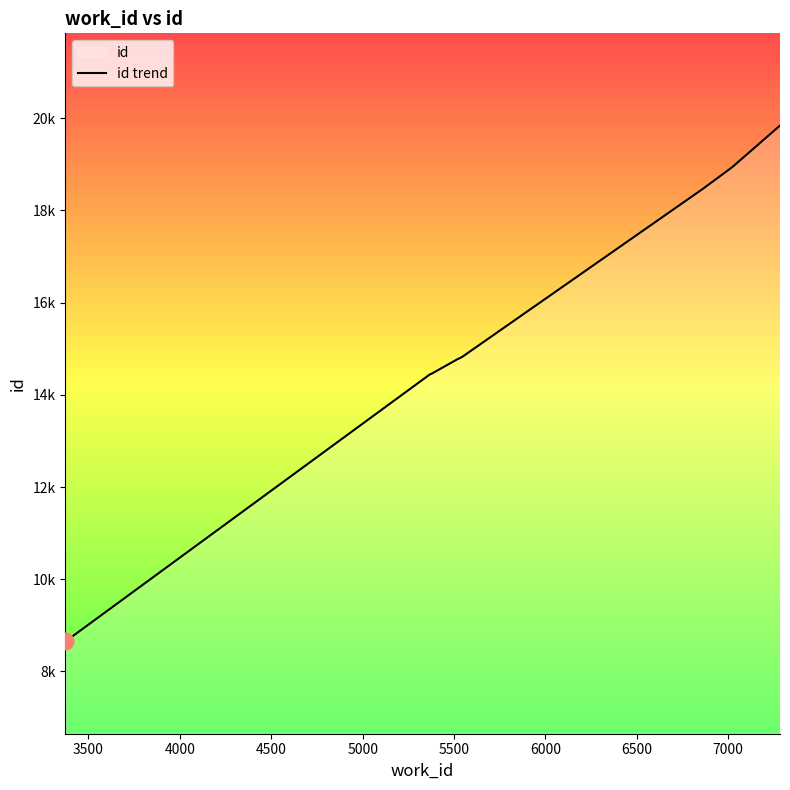

What is the maximum value shown in the chart?

19839